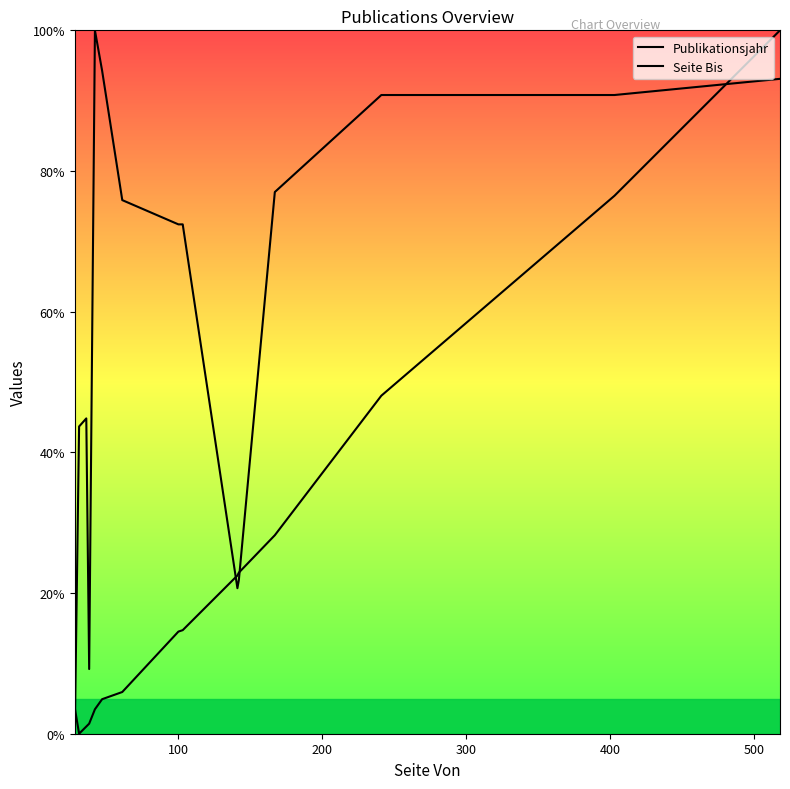

How many categories are shown in the chart?

15